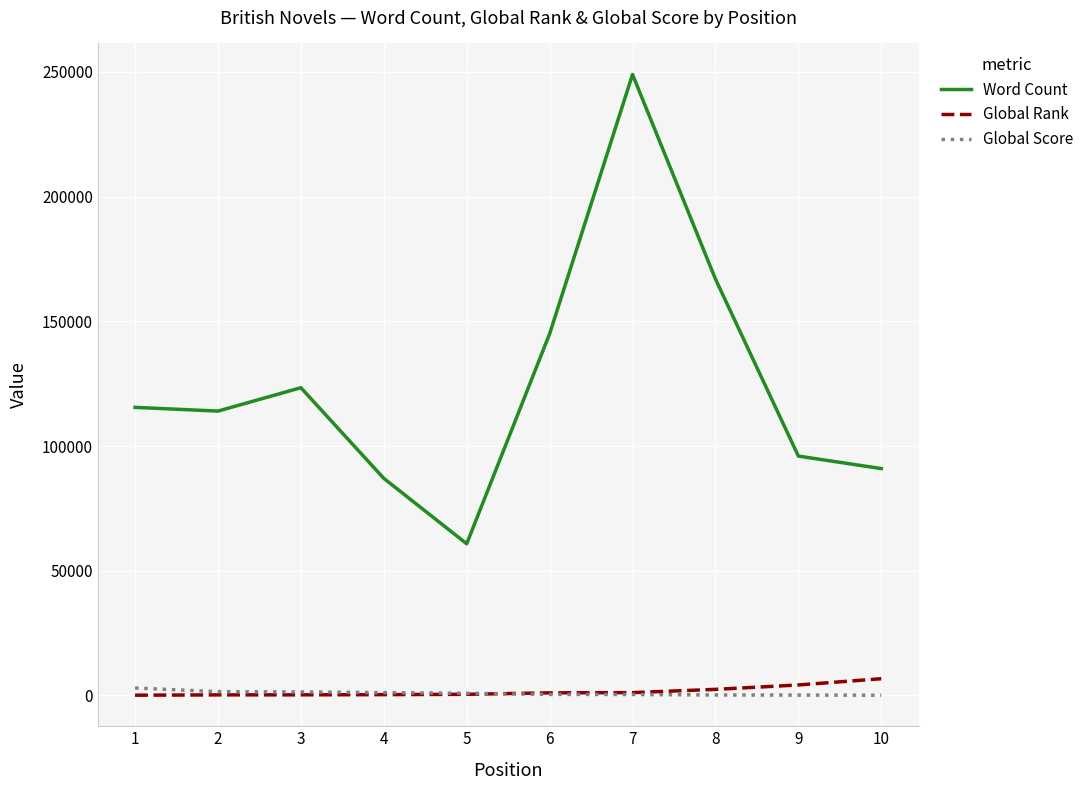

At how many categories does at least one series exceed 15743?

10